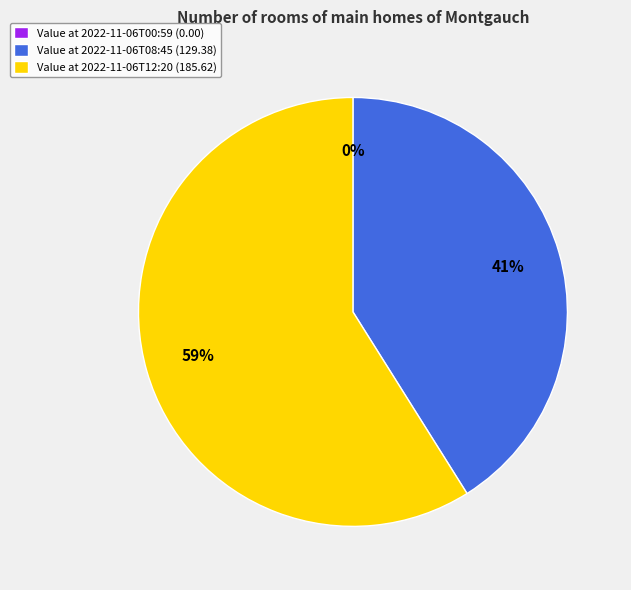

To the nearest percent, what portion does 2022-11-06T12:20 represent?

59%